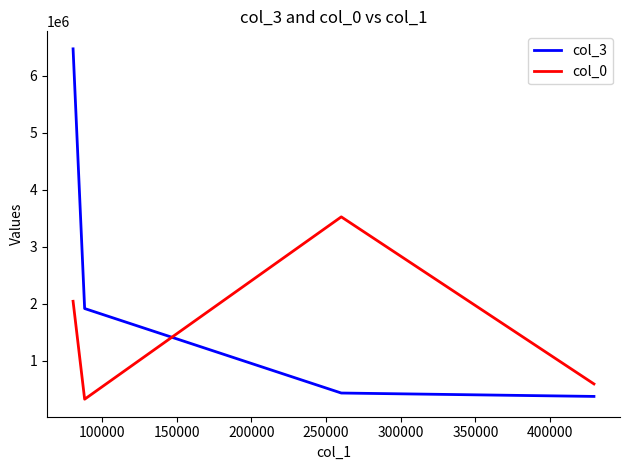

Which series has the widest spread of values?

col_3